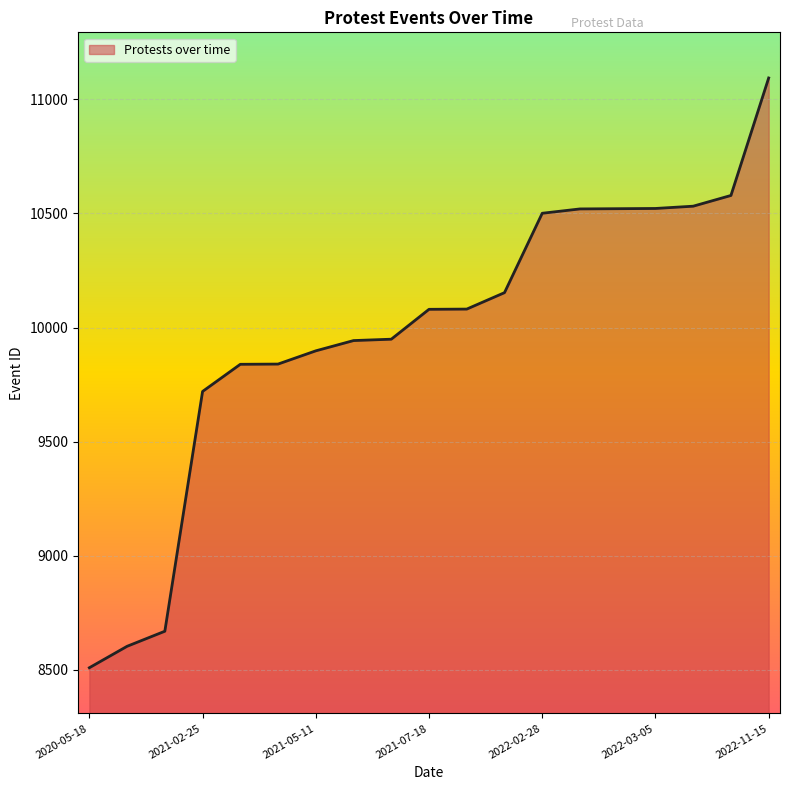

What is the greatest value displayed?

11094